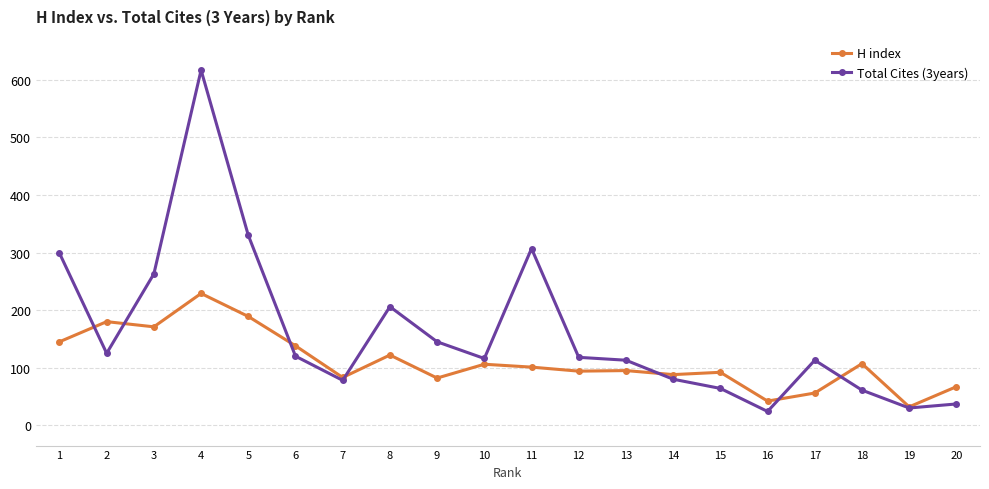

True or false: H index has more than 0 points higher than both neighbors.

True